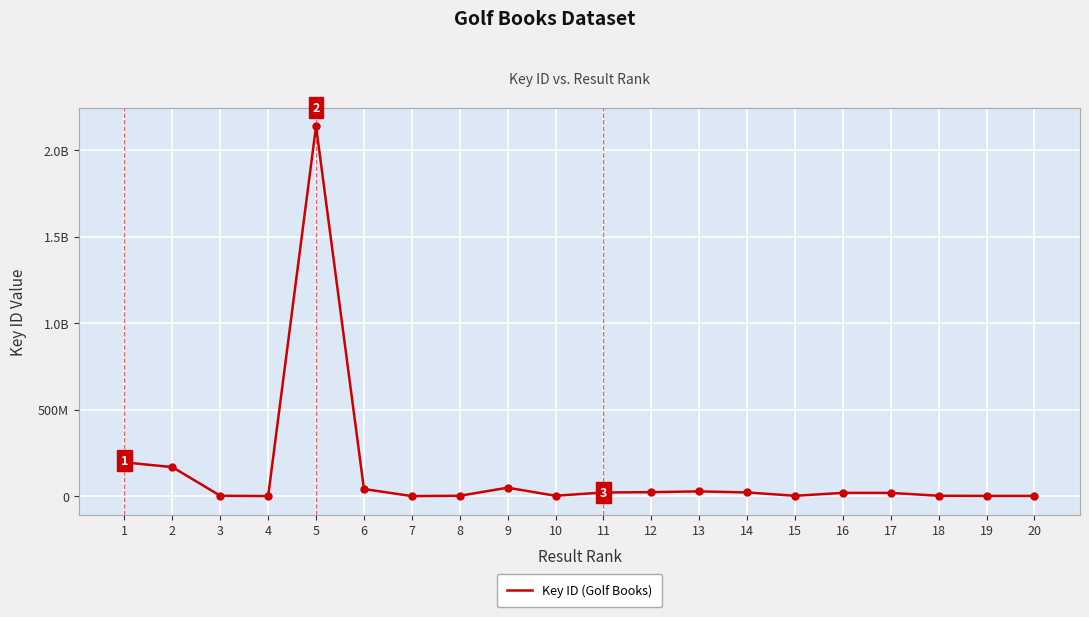

Rank the categories by value from highest to lowest.

5, 1, 2, 9, 6, 13, 12, 14, 11, 16, 17, 10, 18, 3, 8, 15, 19, 20, 4, 7